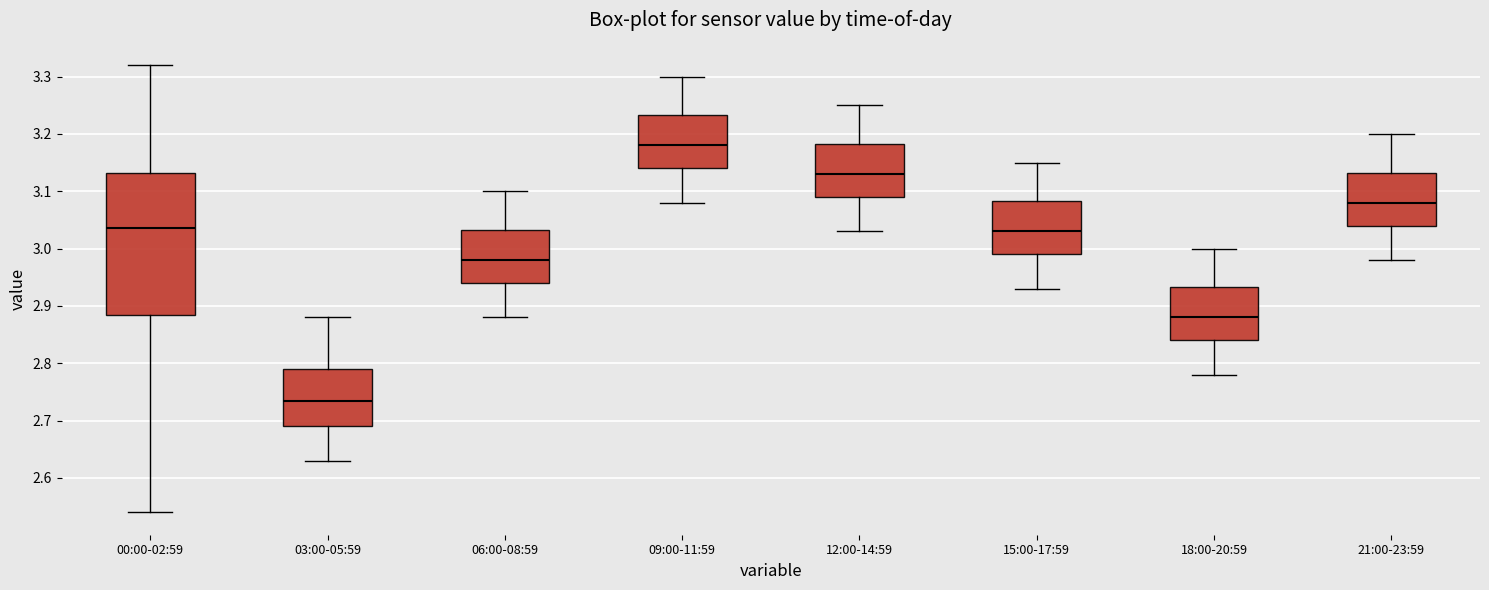

Which box has the lowest median line?

03:00-05:59